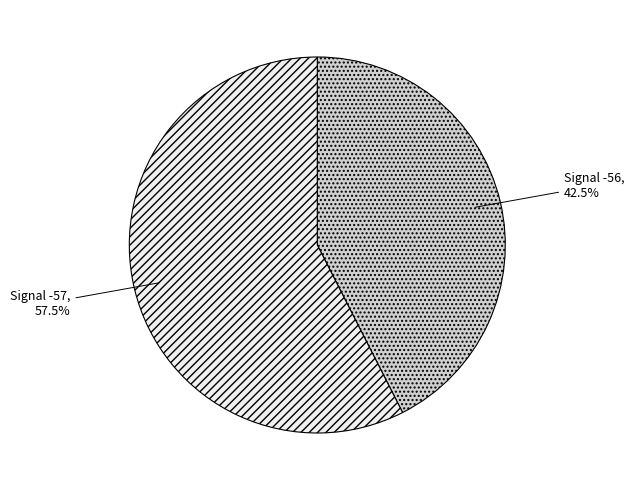

Which slice represents more than half of the pie?

Signal -57